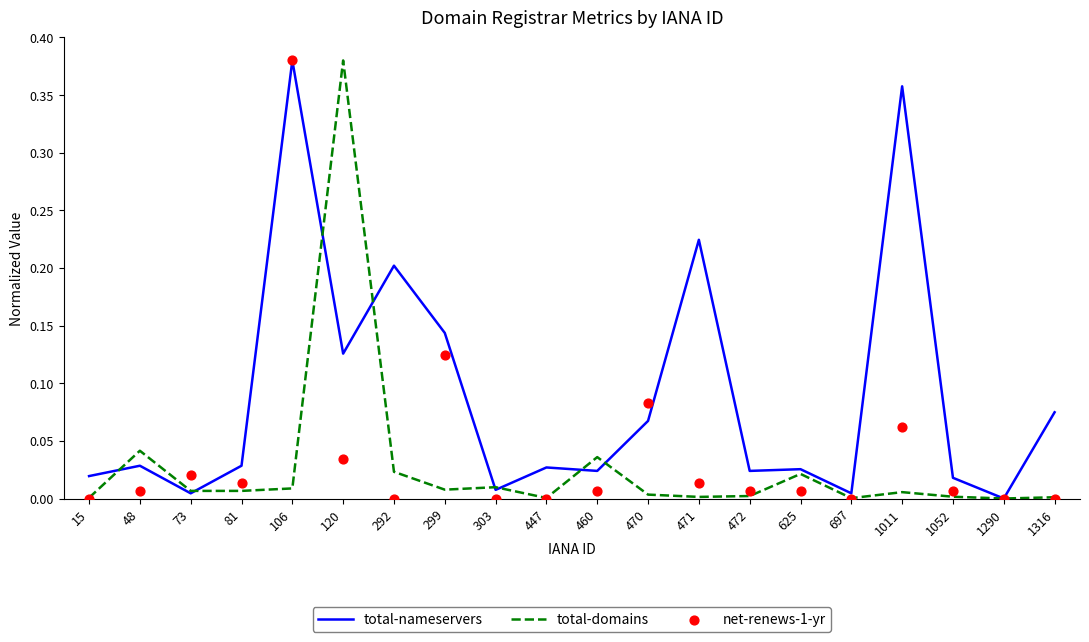

At which category is the sum across all series the highest?

106